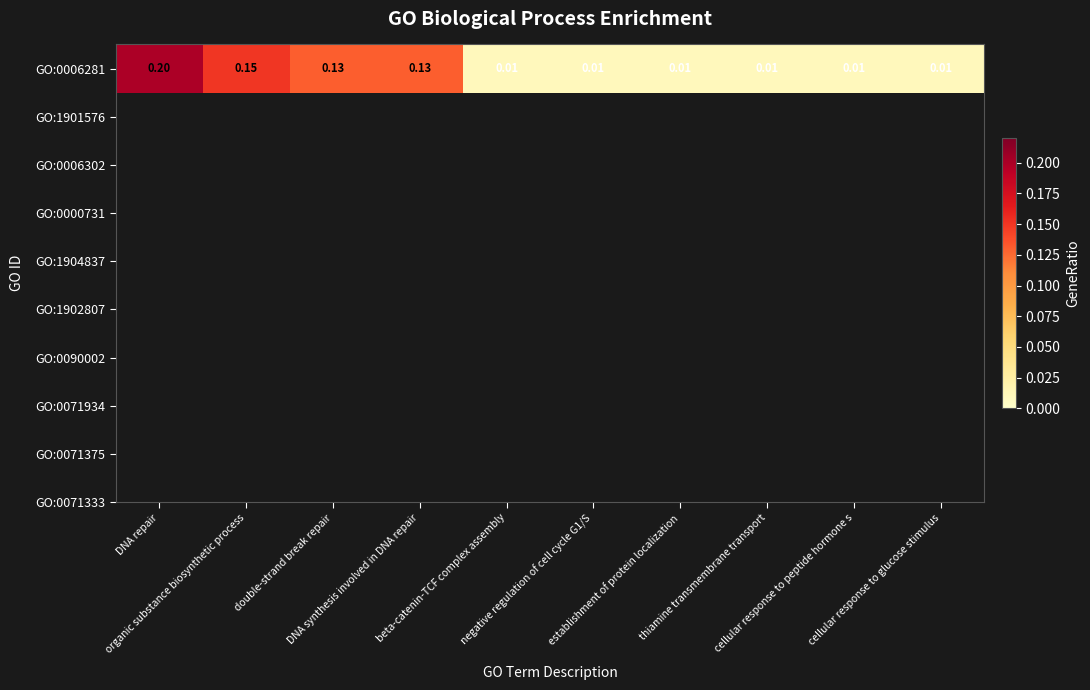

Between beta-catenin-TCF complex assembly and double-strand break repair, which is larger?

double-strand break repair